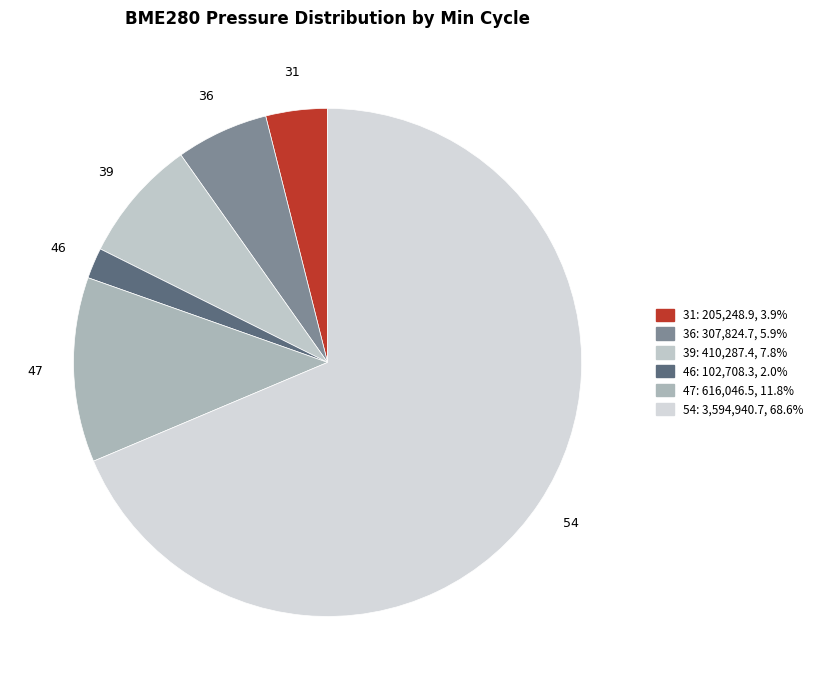

Which category has the biggest portion of the pie?

54